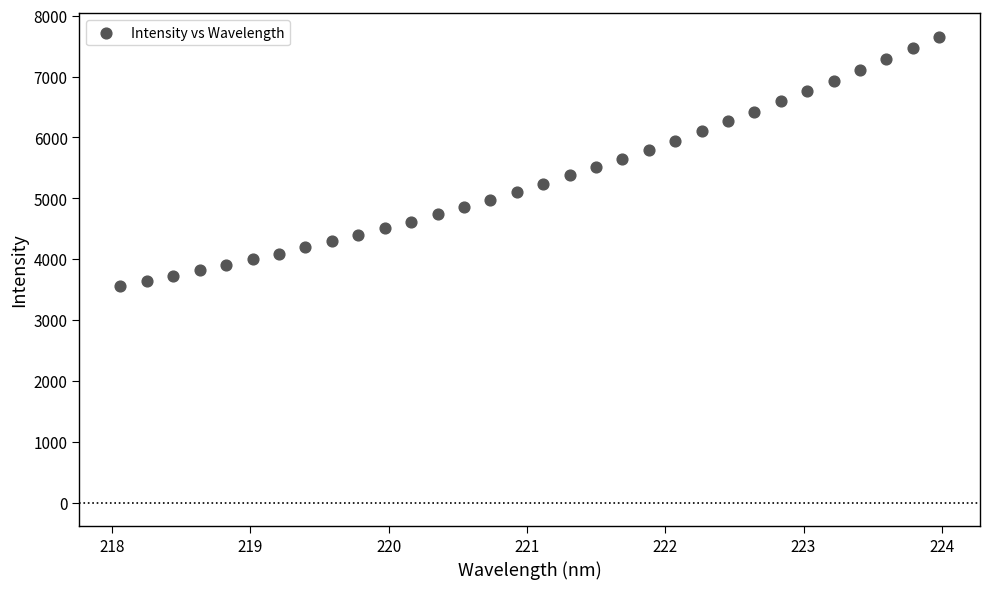

What is the range of X values (max minus min)?

5.9